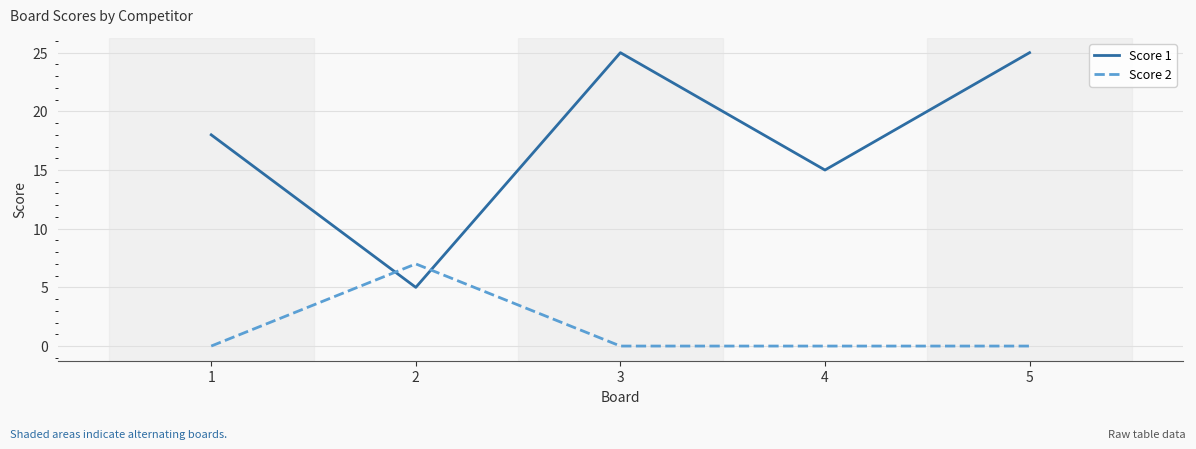

What is the maximum value for Score 1?

25